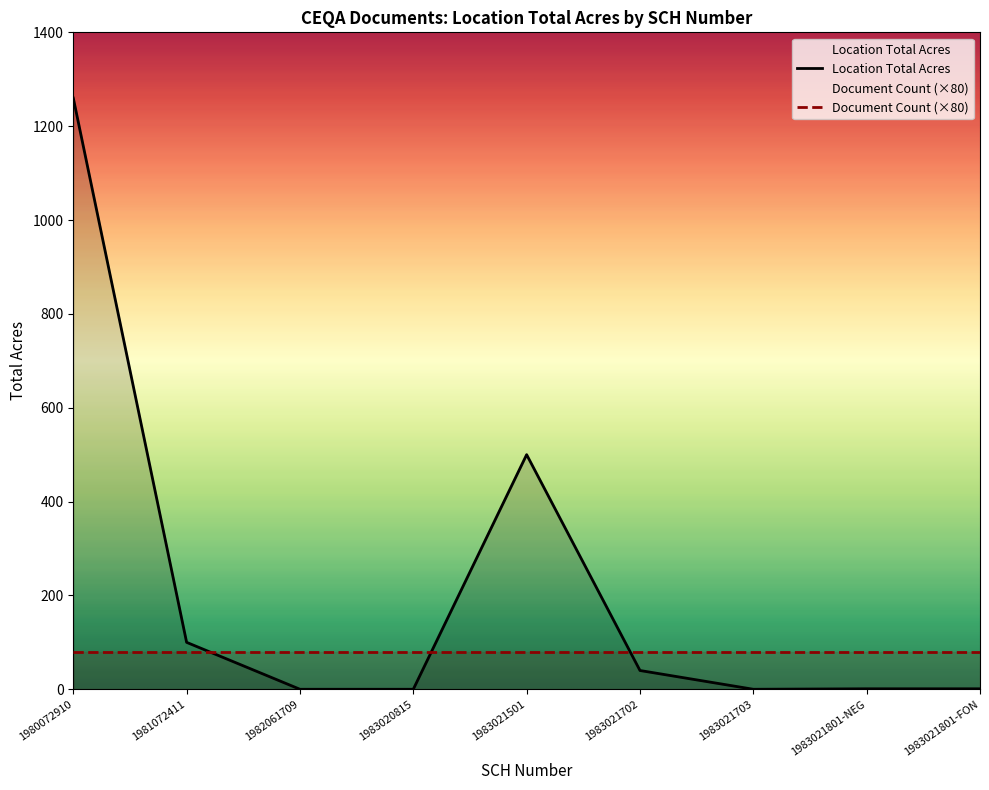

How many values are above zero?

6